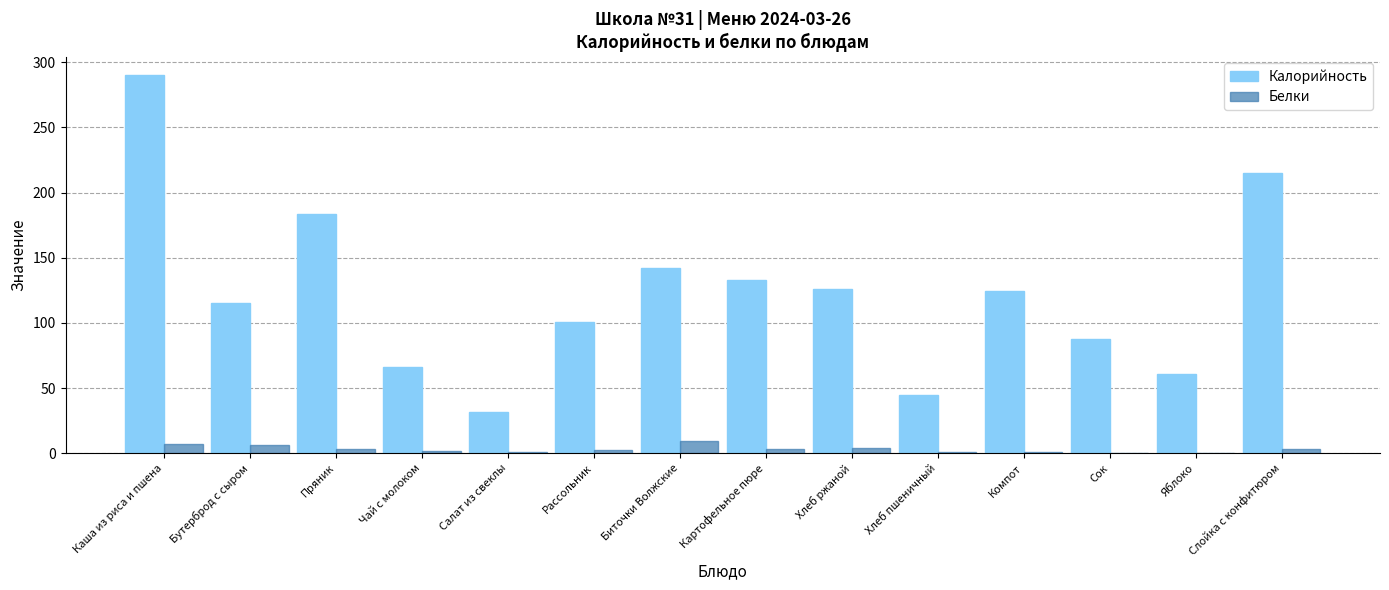

Which series has the largest total across all categories?

Калорийность